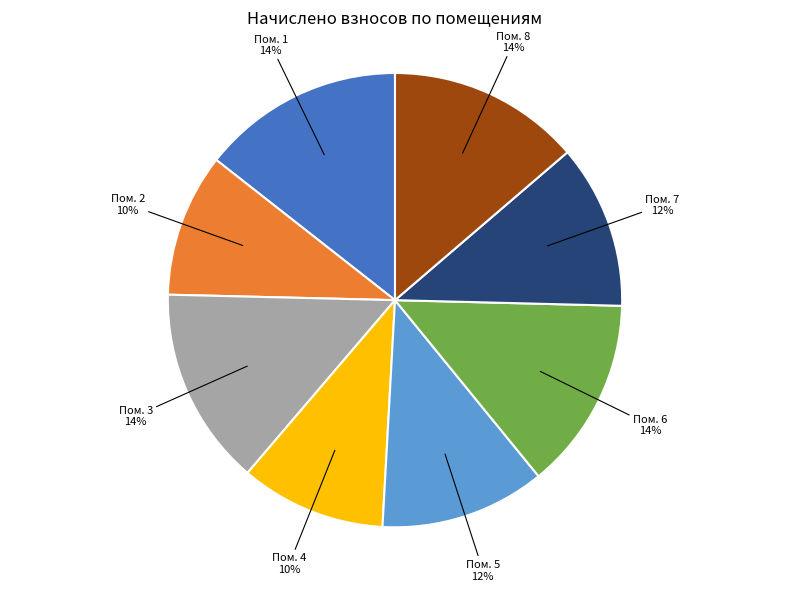

Does any single category account for the majority?

No